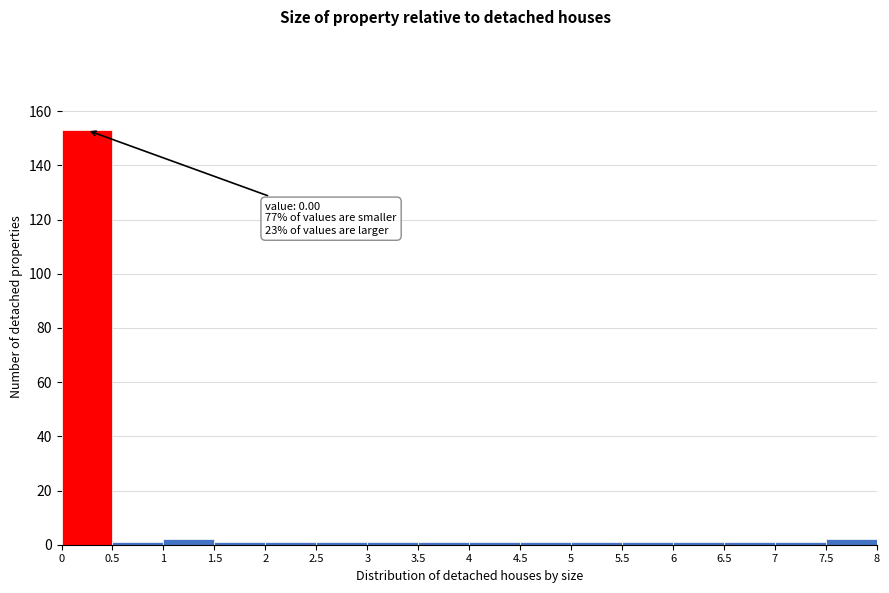

Over which range of the x-axis is the bar tallest?

0 to 0.5